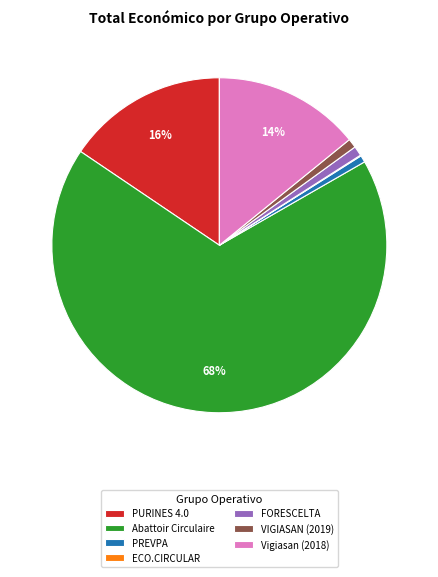

Which has a higher value, PURINES 4.0 or Vigiasan (2018)?

PURINES 4.0